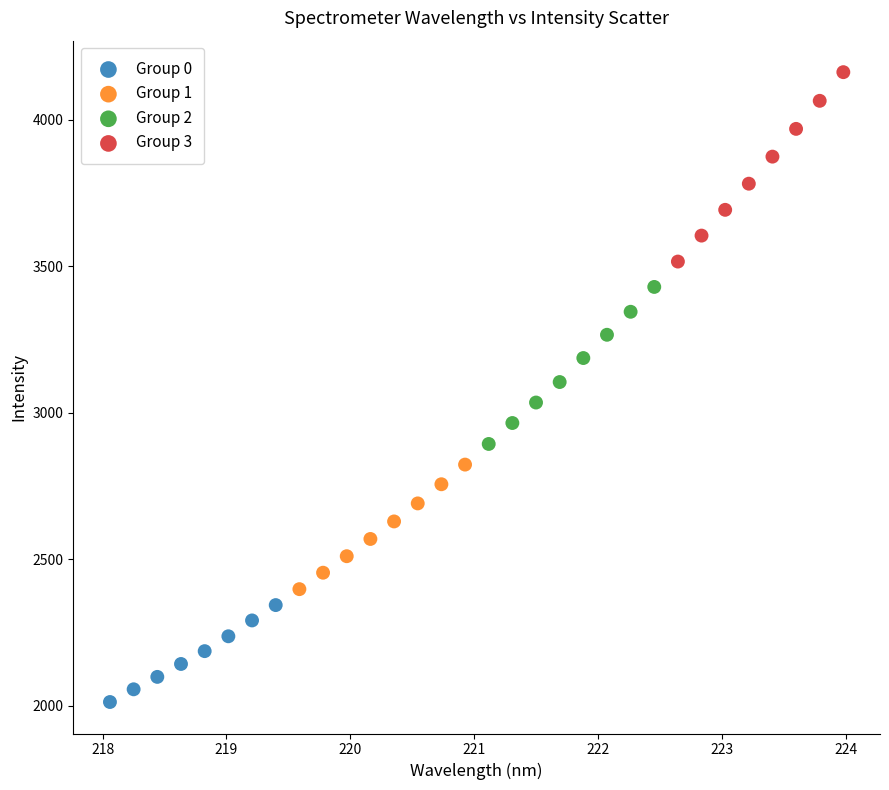

Which series reaches the maximum Y coordinate?

Group 3